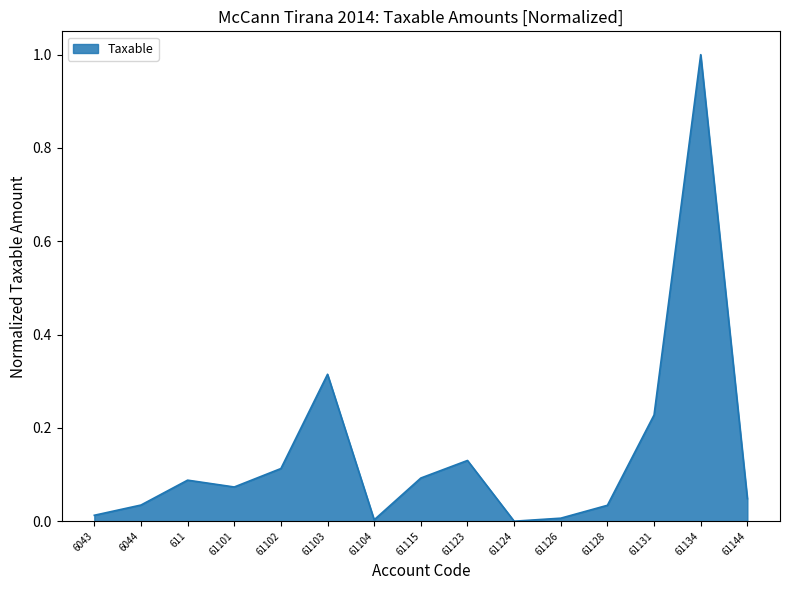

Between 61124 and 61134, which is larger?

61134